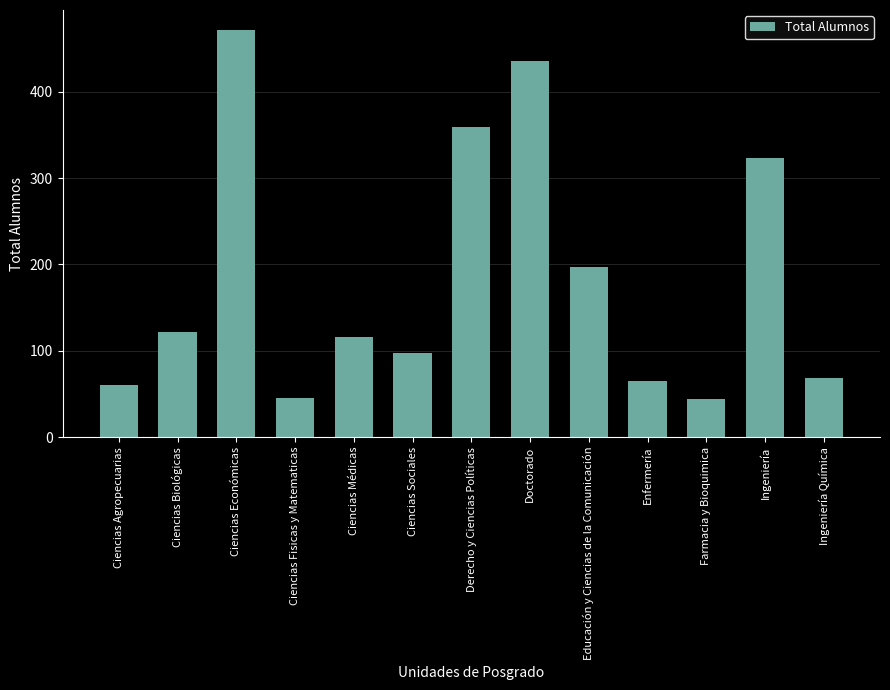

How many categories are shown in the chart?

13